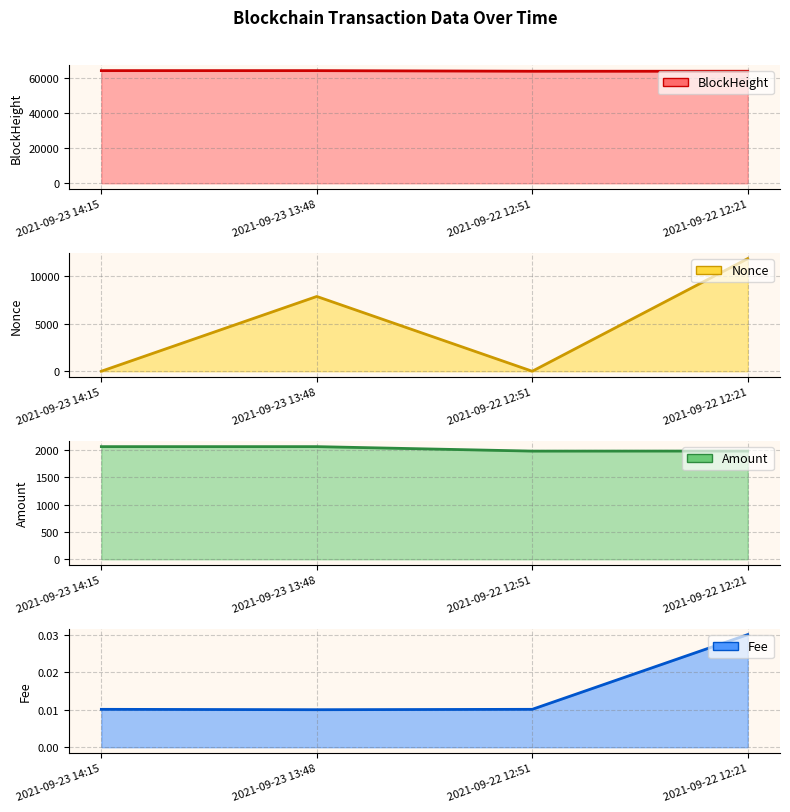

What is the difference between the highest and lowest values at 2021-09-22 12:51?

63787.0